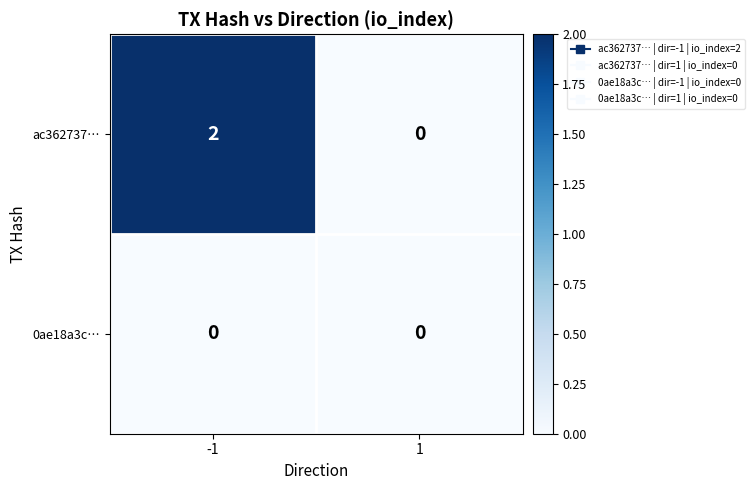

Reading right to left, list all the values displayed in this chart.

ac362737…: 1=0	-1=2
0ae18a3c…: 1=0	-1=0